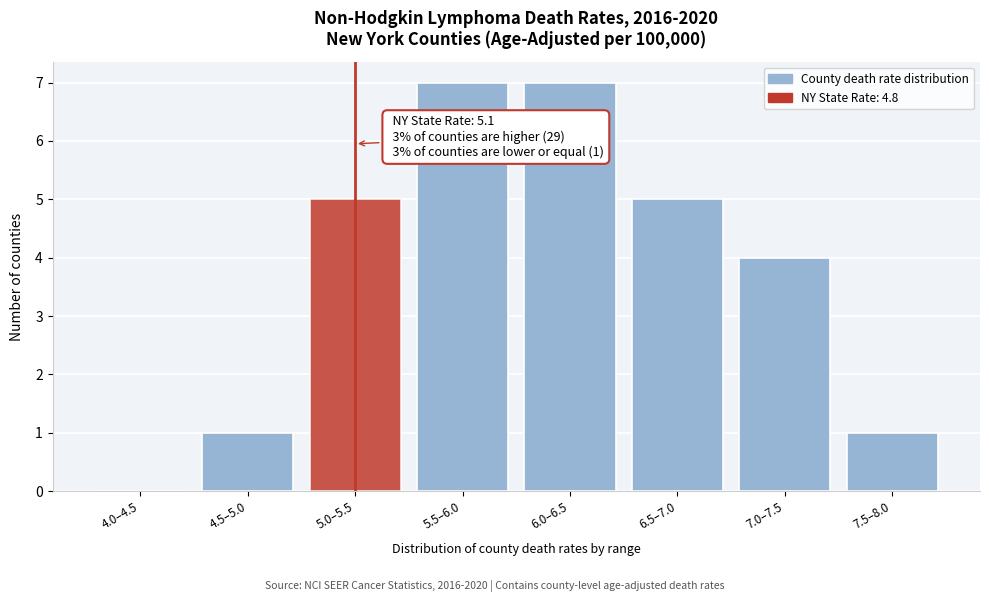

Reading left to right, what are all the values shown in this chart?

4.0–4.5=0	4.5–5.0=1	5.0–5.5=5	5.5–6.0=7	6.0–6.5=7	6.5–7.0=5	7.0–7.5=4	7.5–8.0=1